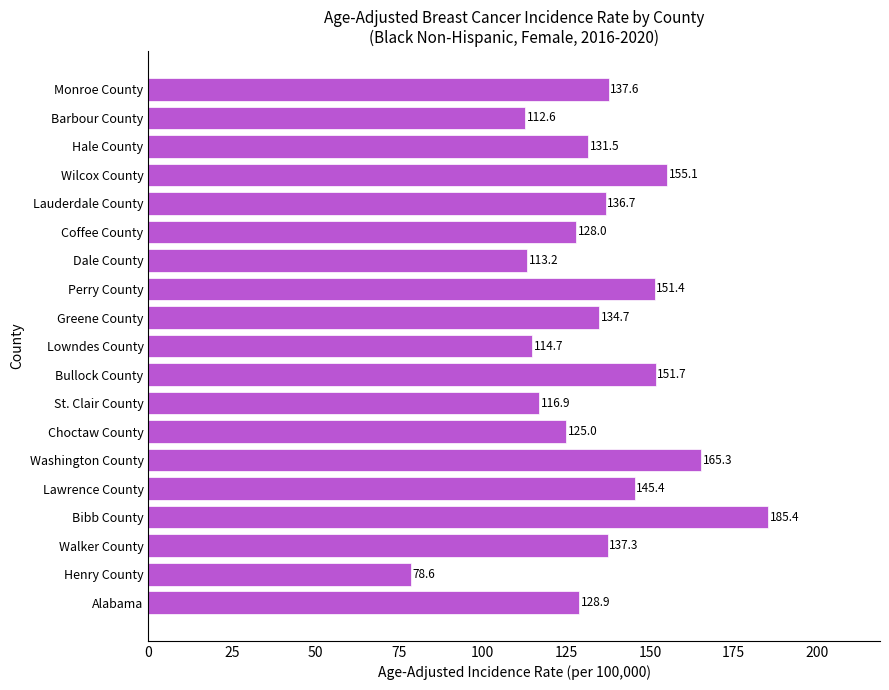

Does the chart contain any negative values?

No